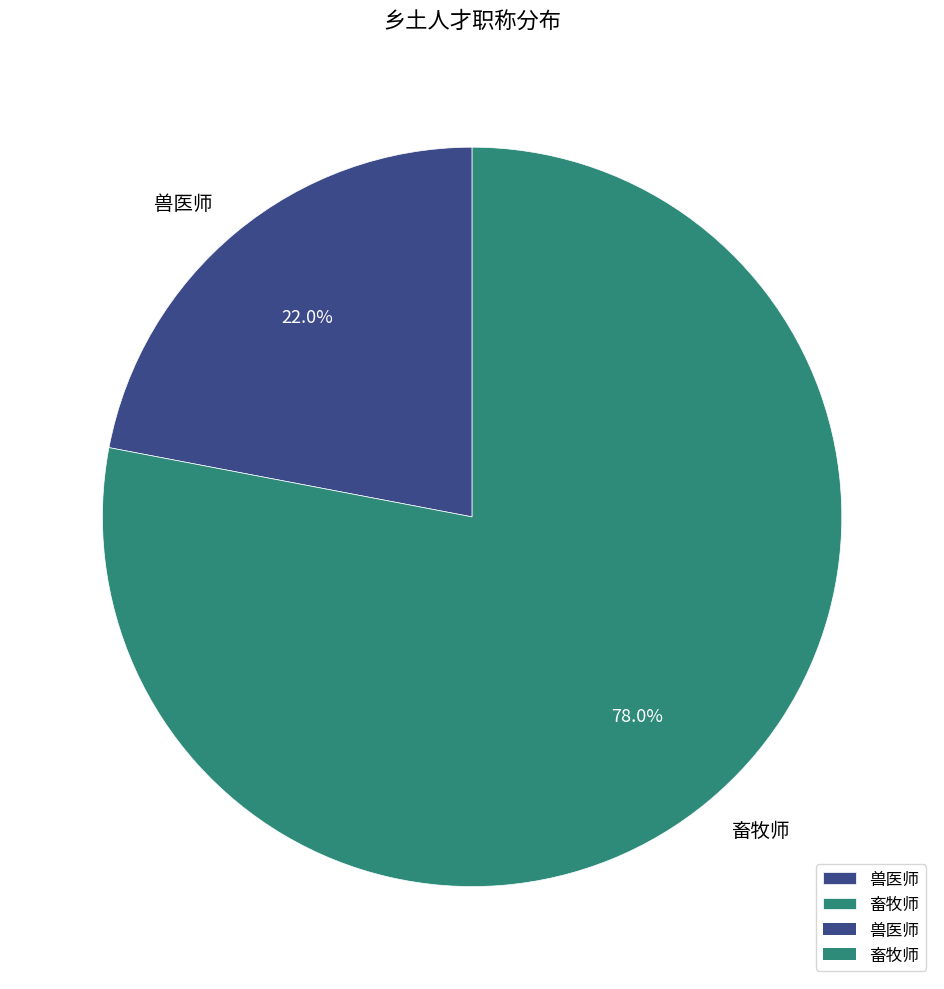

How many slices are in this pie chart?

2